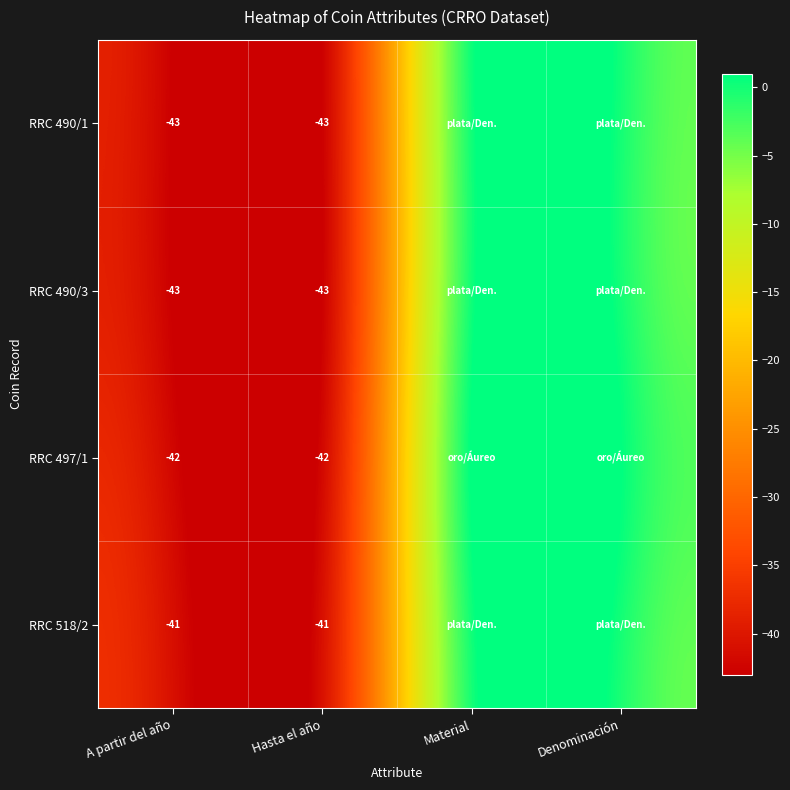

The value of RRC 497/1 at Hasta el año is -42. True or false?

True